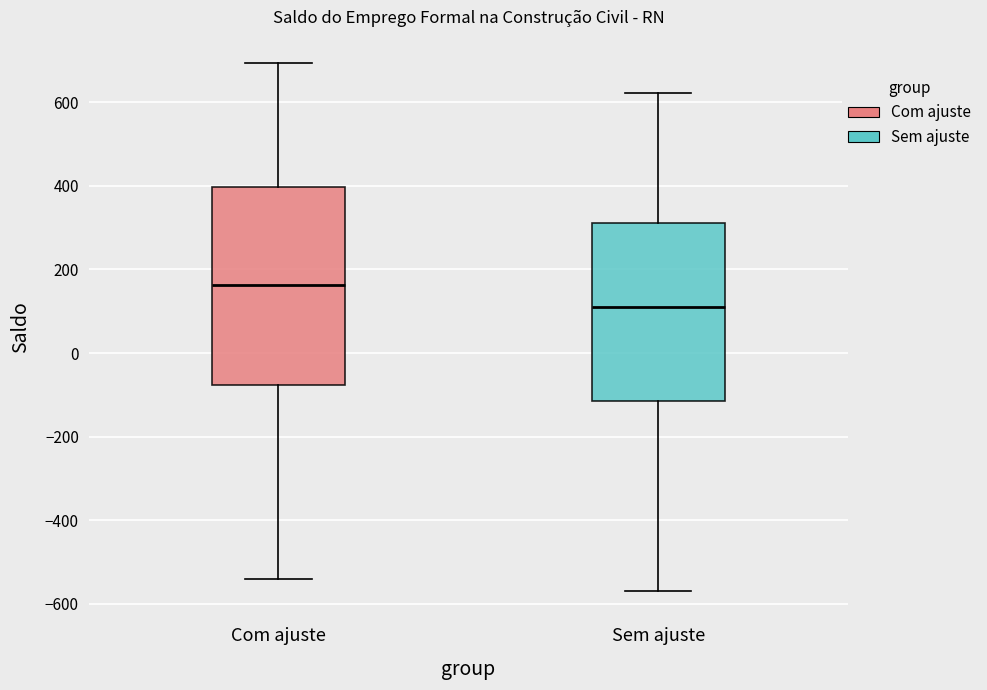

Which box has the lowest median line?

Sem ajuste